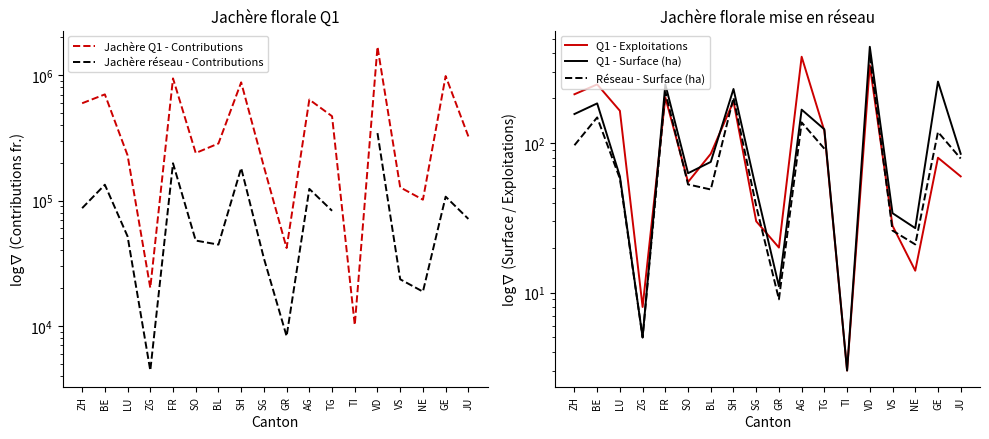

What is the maximum value for Q1 - Surface (ha)?

443.0